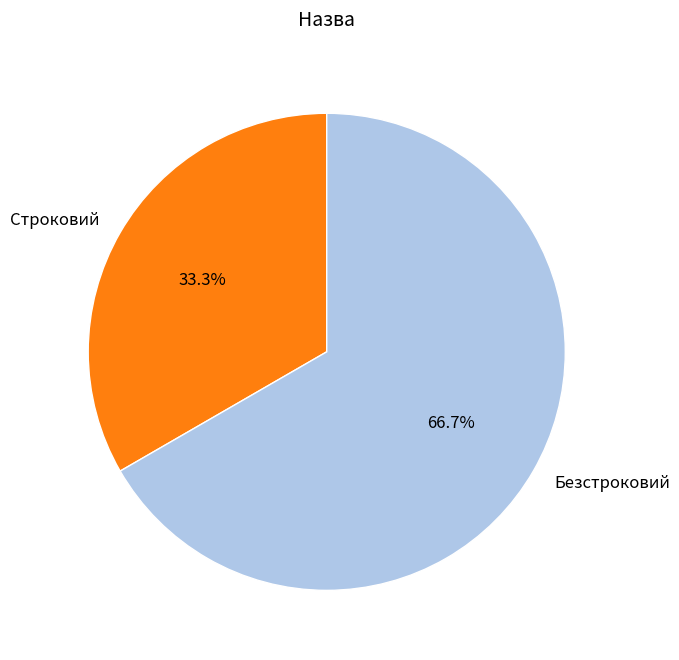

What percentage is the Строковий slice, to the nearest percent?

33%